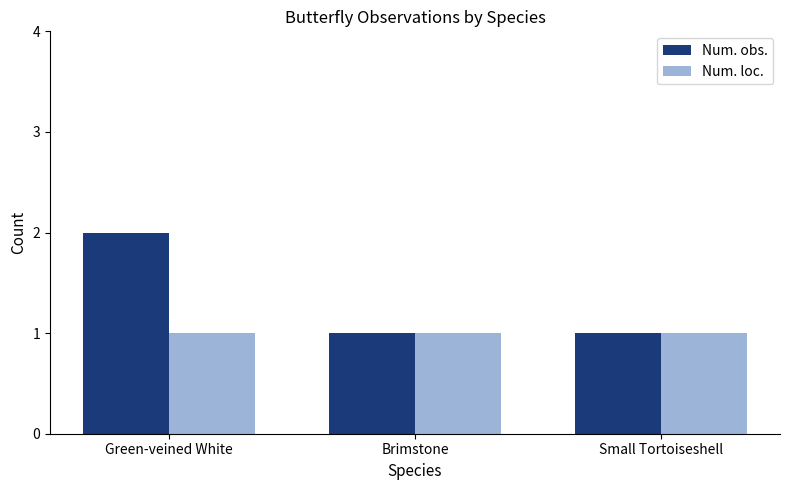

What is the average value of the Num. loc. series?

1